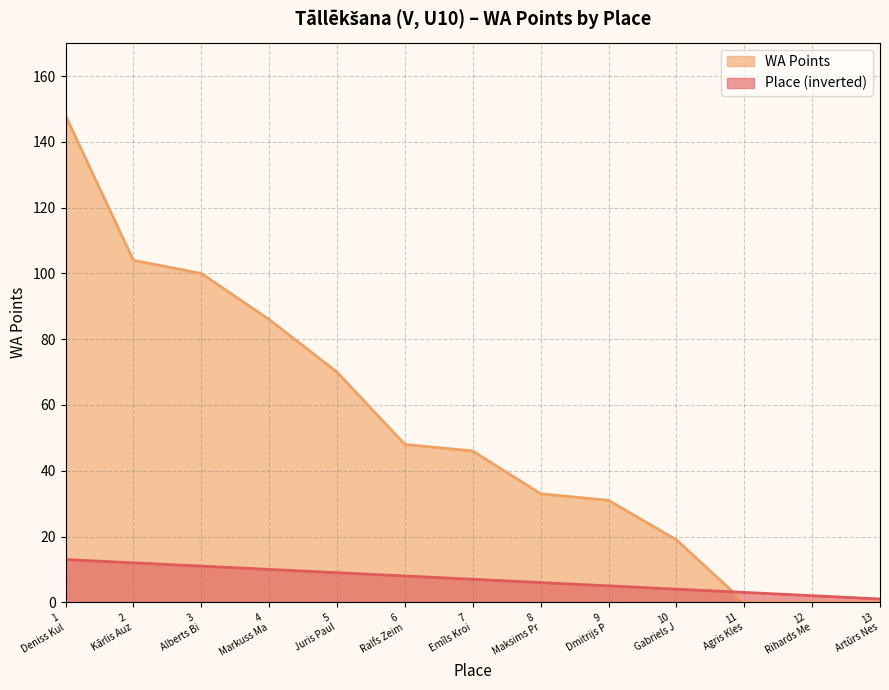

Which series has the widest spread of values?

WA Points